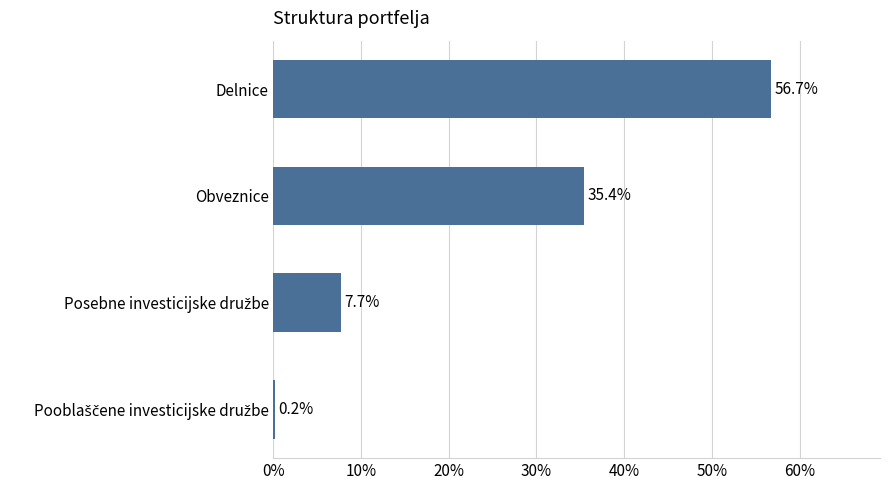

True or false: the data shows 35.4 at Obveznice.

True